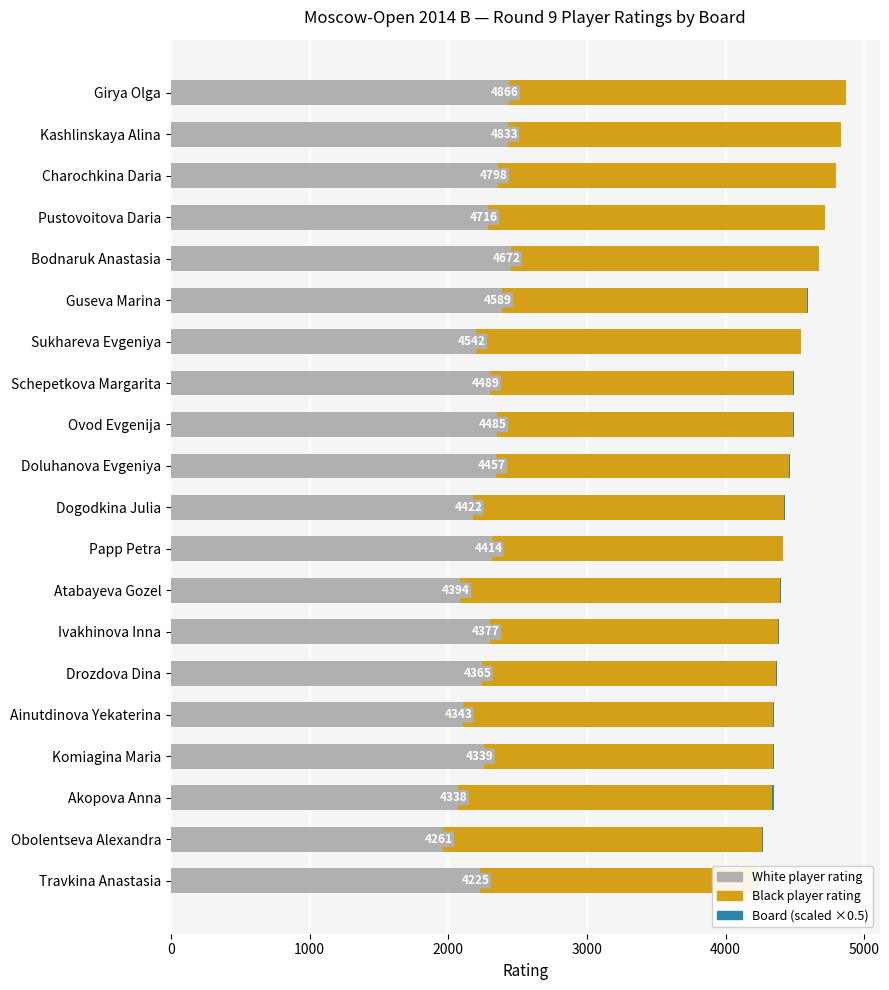

Which series has the widest spread of values?

White player rating